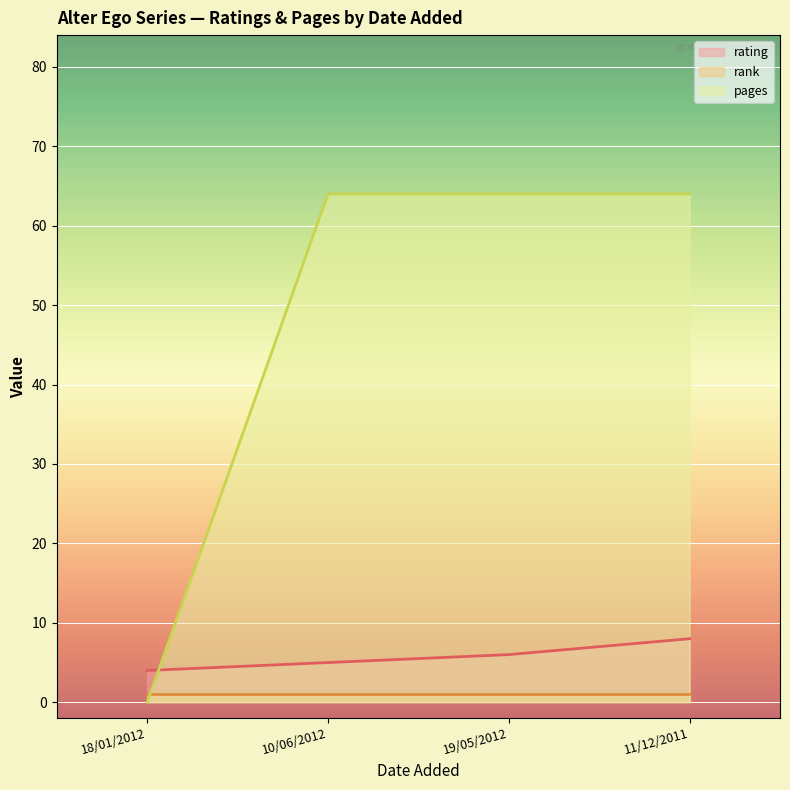

What is the sum of the rating values at 11/12/2011 and 18/01/2012?

12